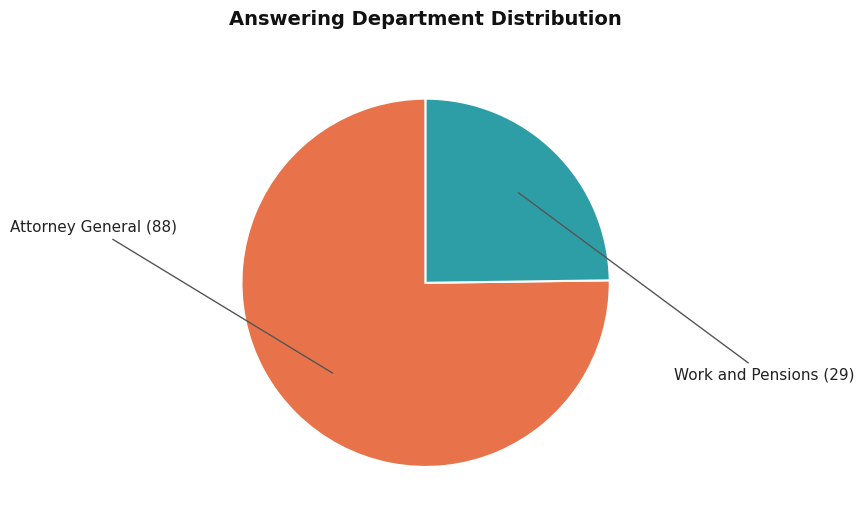

What is the largest slice in the pie chart?

Attorney General